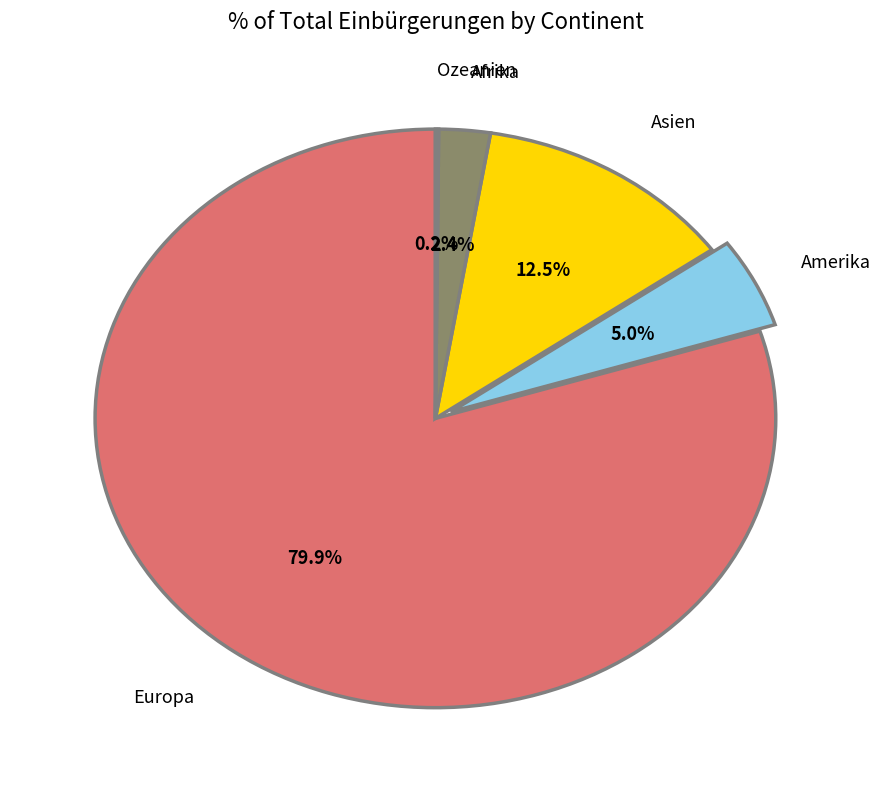

Does any single category account for the majority?

Yes